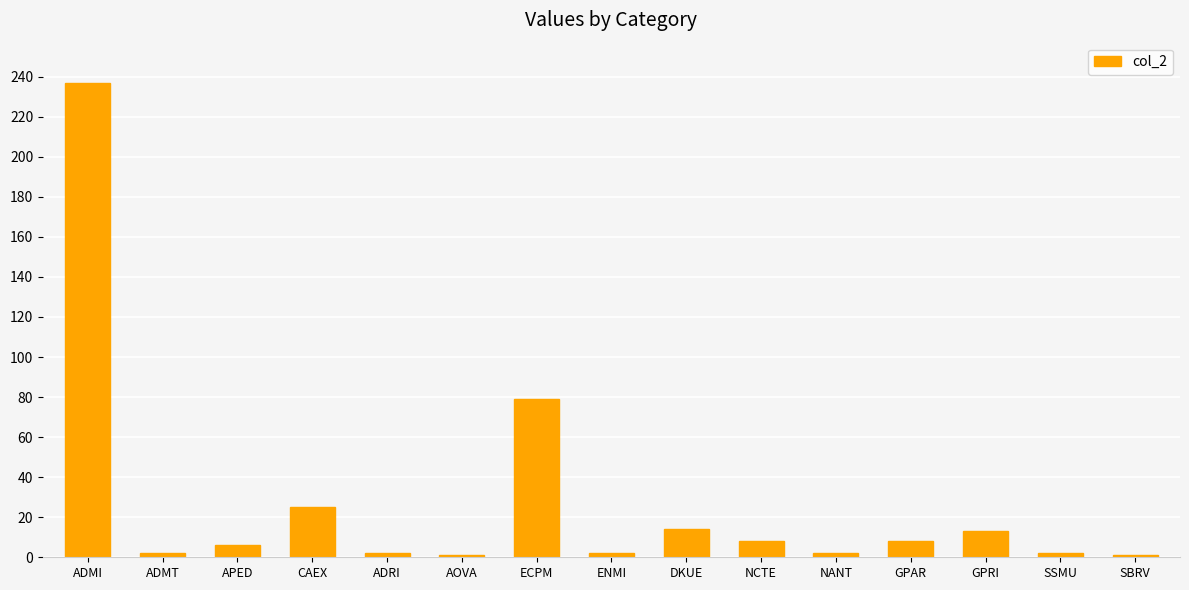

Which category has the highest value across all series?

ADMI